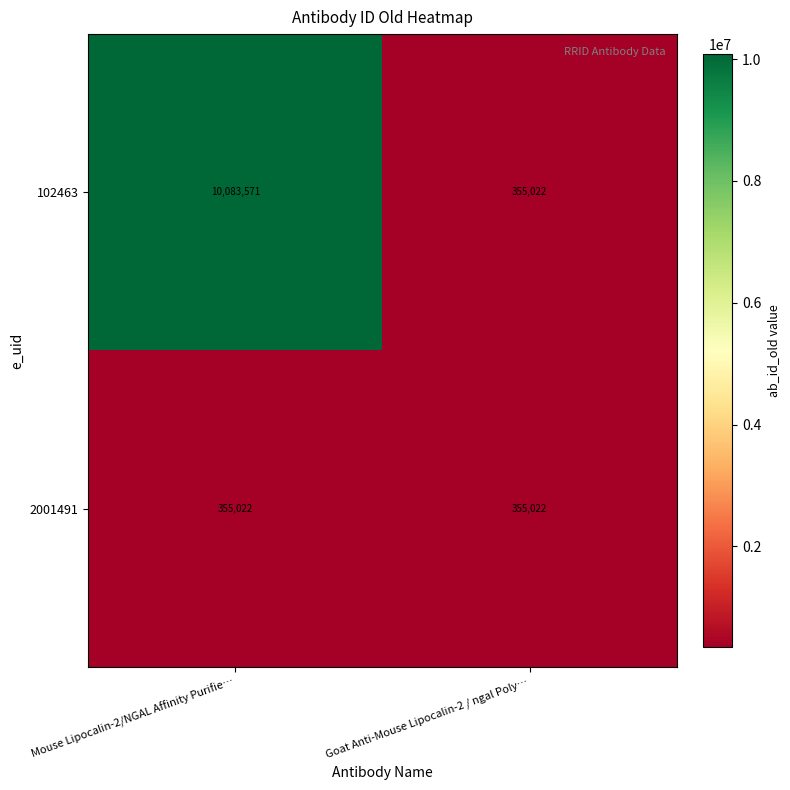

Which label corresponds to the largest value in the chart?

Mouse Lipocalin-2/NGAL Affinity Purifie…